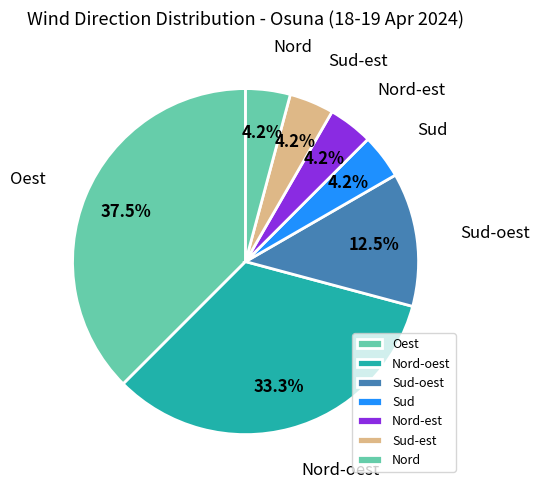

How many slices are in this pie chart?

7